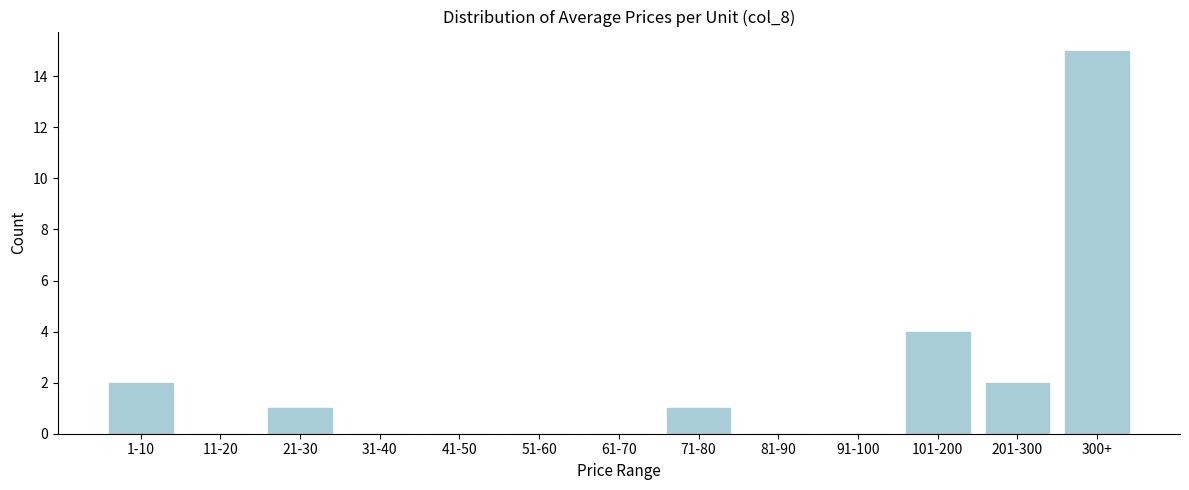

Reading right to left, extract all data points from this chart.

300+=15	201-300=2	101-200=4	91-100=0	81-90=0	71-80=1	61-70=0	51-60=0	41-50=0	31-40=0	21-30=1	11-20=0	1-10=2